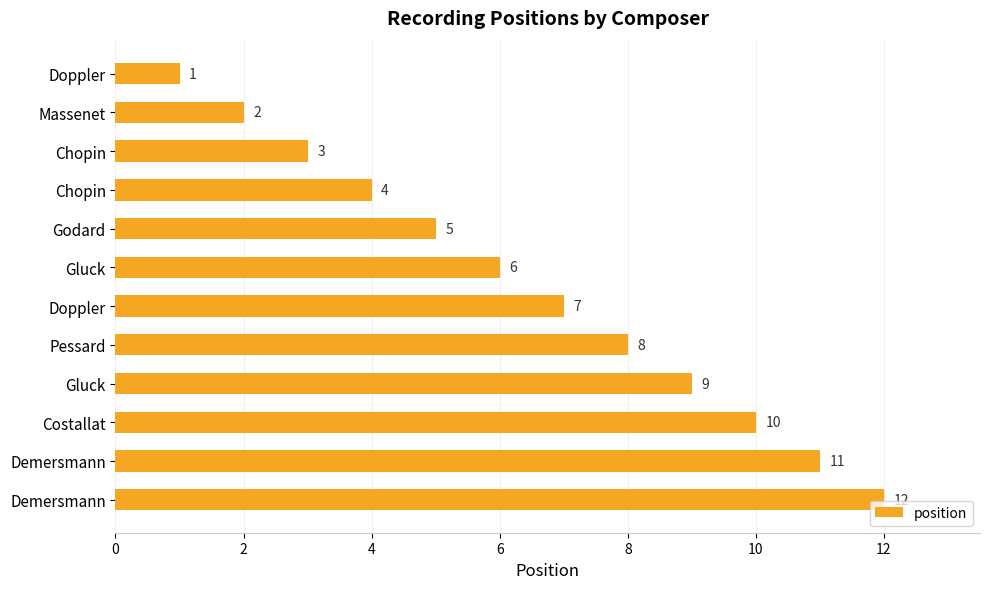

How many data points does each series have?

12